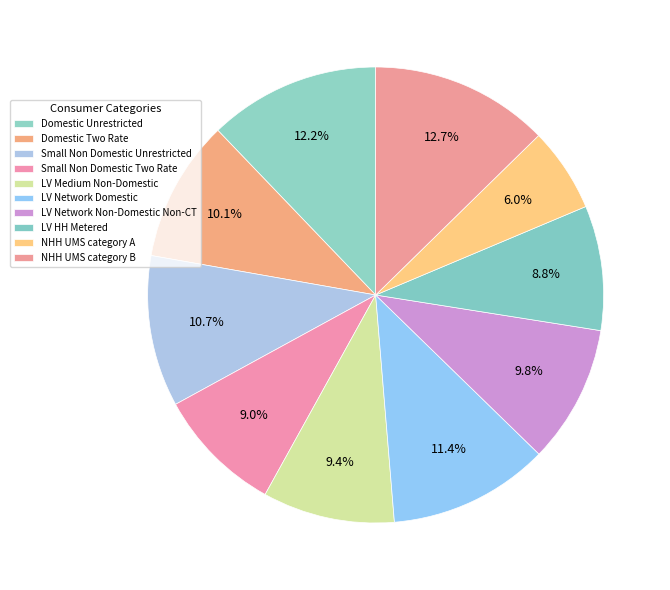

The Small Non Domestic Unrestricted slice represents 11% of the pie. True or false?

True